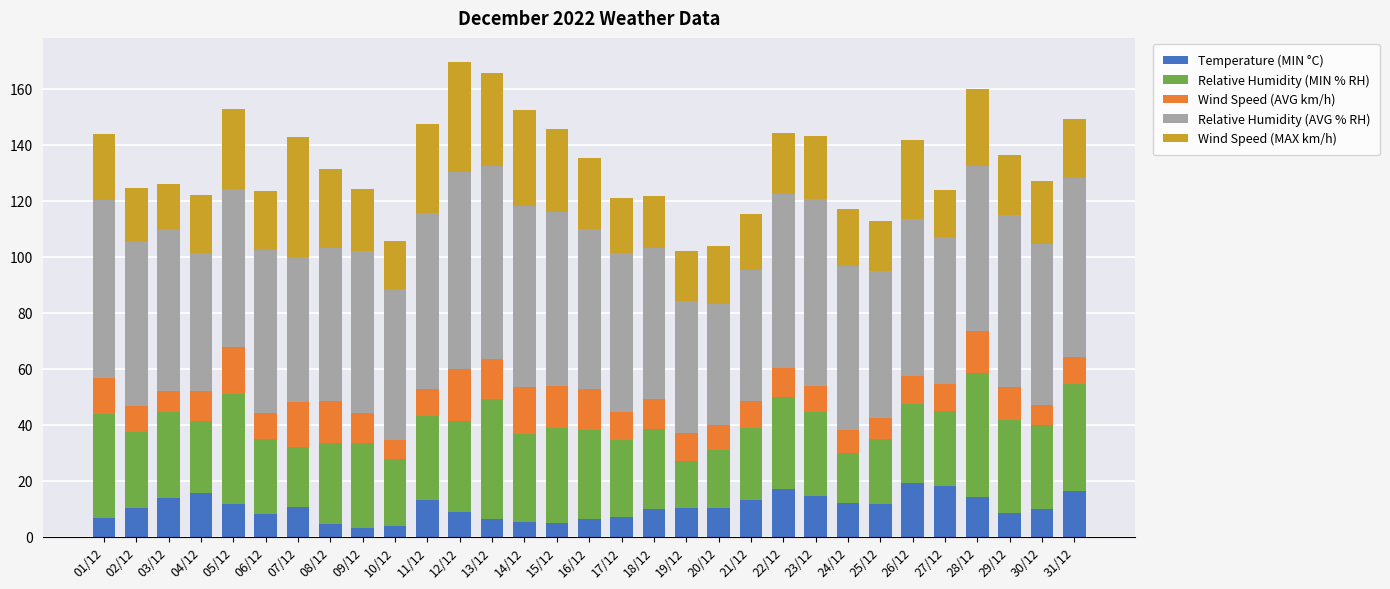

What is the total value across all series at 06/12?

123.7